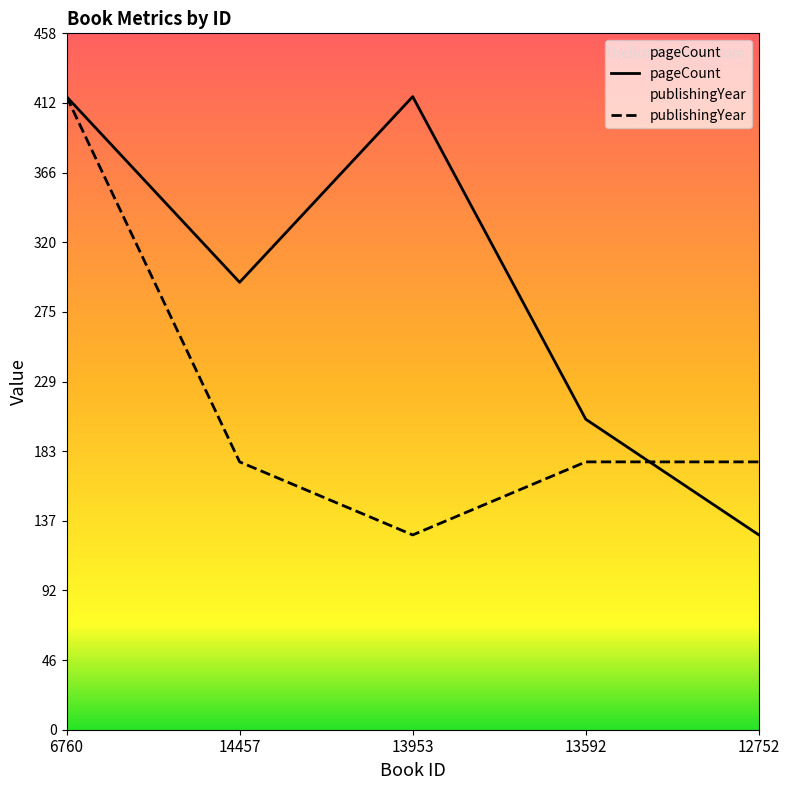

True or false: publishingYear has more than 2 points higher than both neighbors.

False